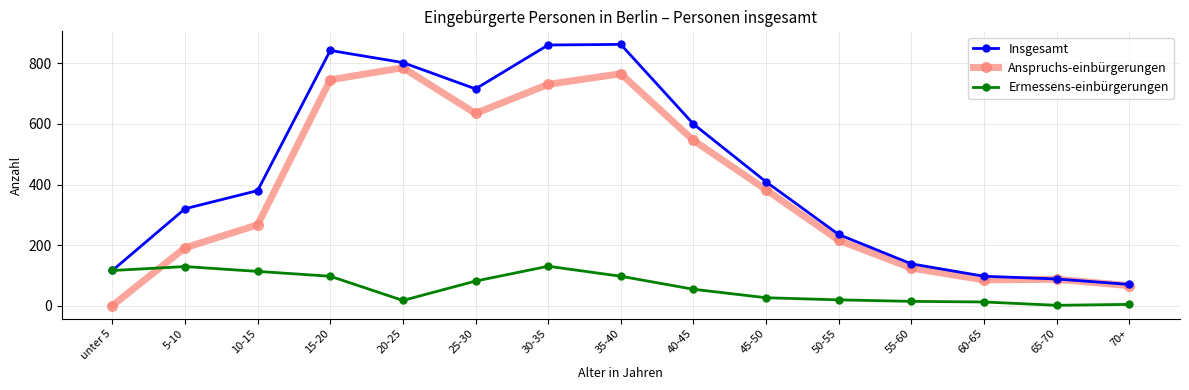

What is the minimum value for Insgesamt?

70